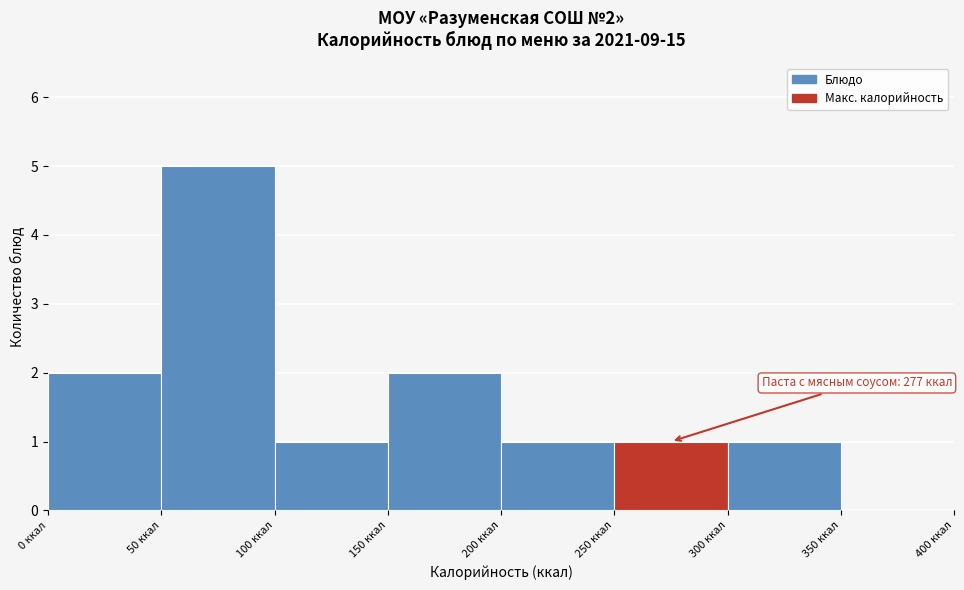

Which range on the x-axis has the tallest bar?

50 to 100